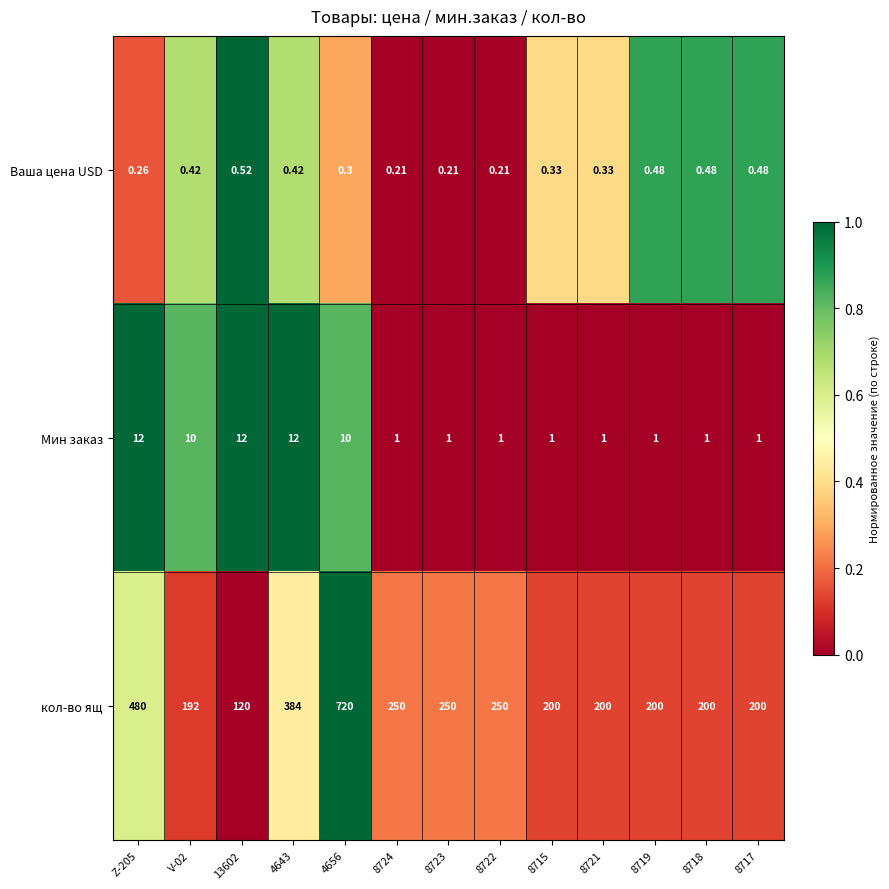

Which label corresponds to the largest value in the chart?

4656